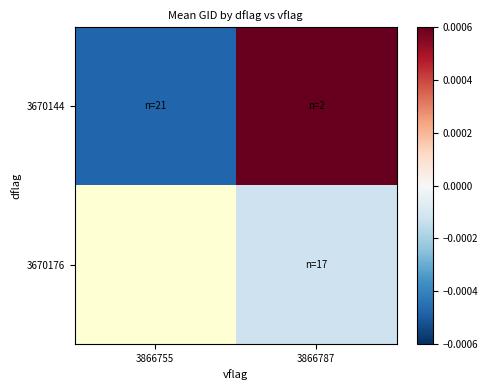

How many values in the 3670176 series are below 0?

1